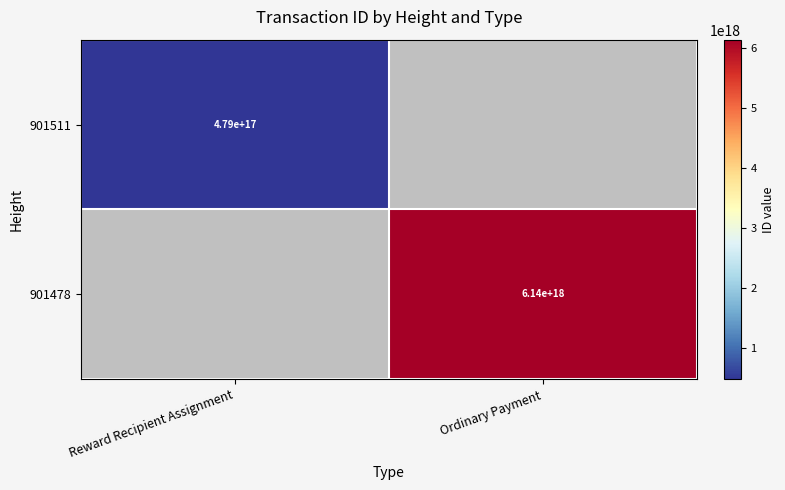

The 901511 series shows 853240170031572096 at Reward Recipient Assignment. True or false?

False